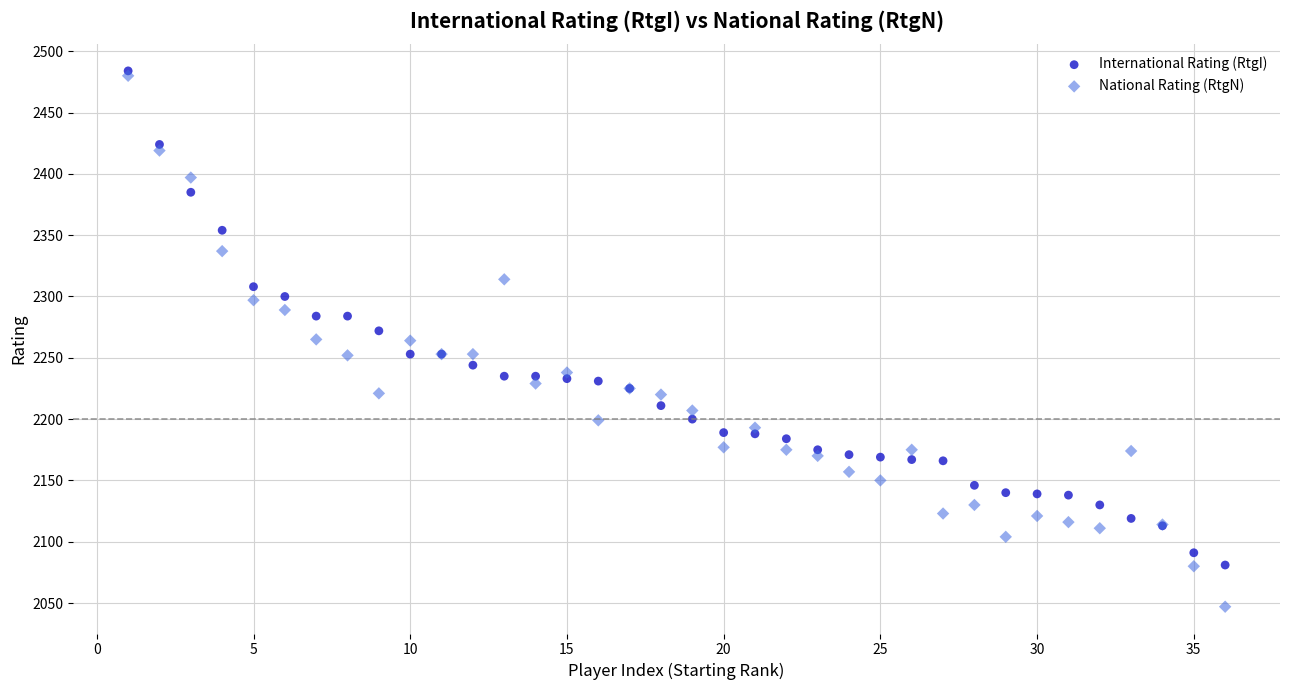

Which series contains the highest Y value?

International Rating (RtgI)